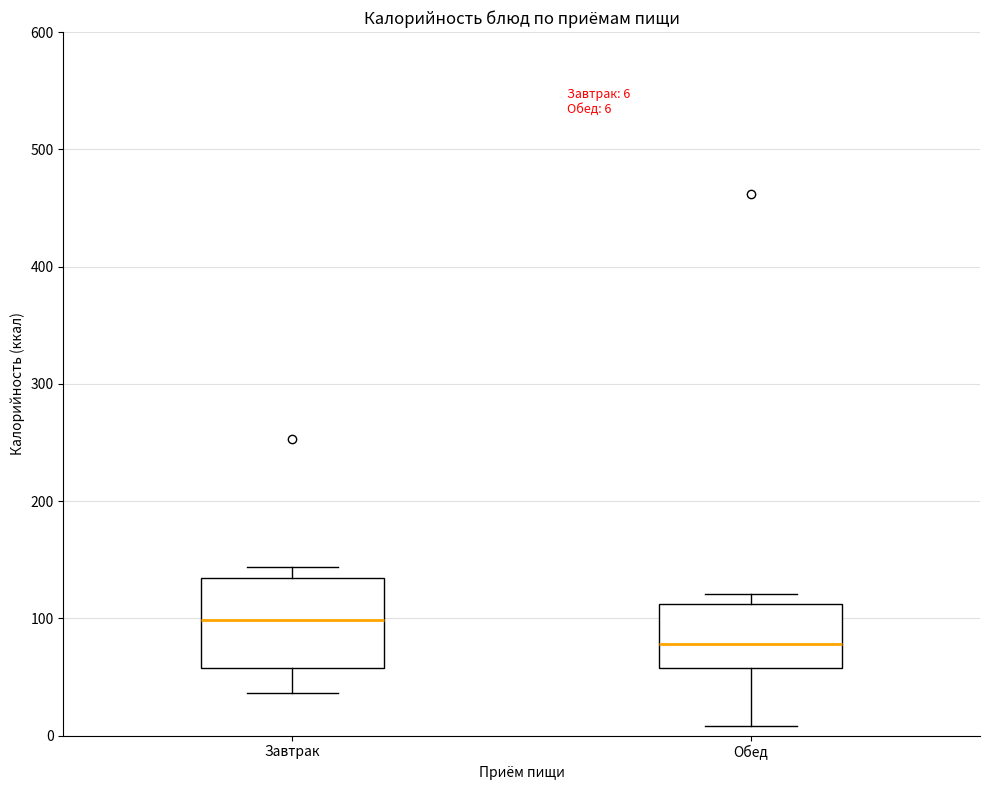

Which box is the tallest, from its lower edge to its upper edge?

Завтрак